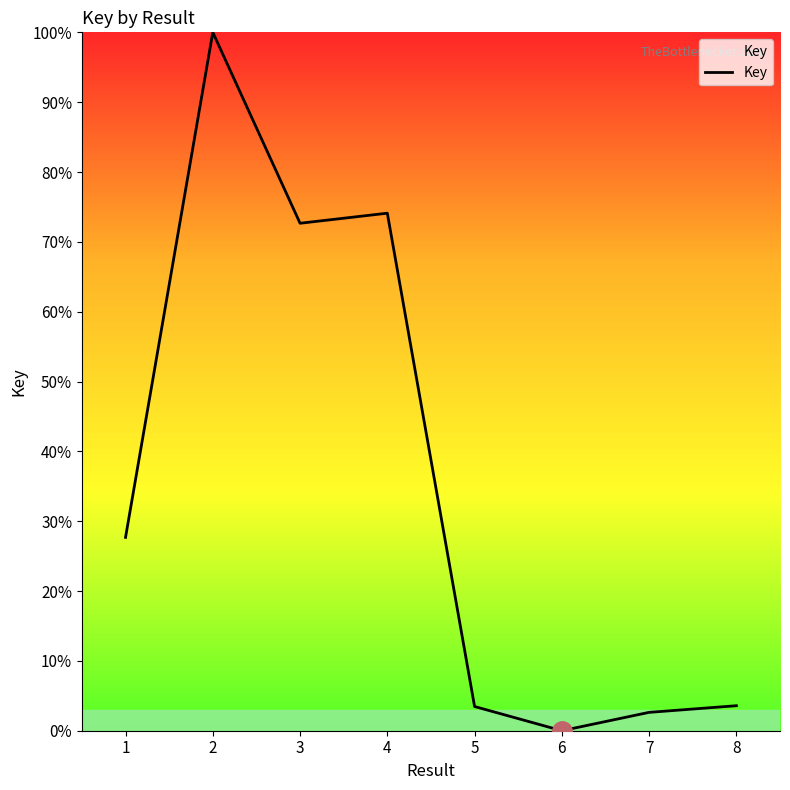

What is the ratio of the value at 2 to the value at 7?

38.0